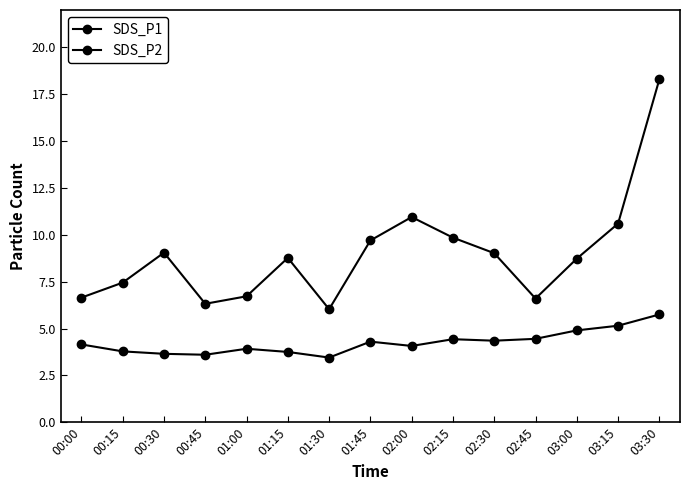

Is the value of SDS_P2 at 00:00 greater than the value of SDS_P1 at 00:00?

No